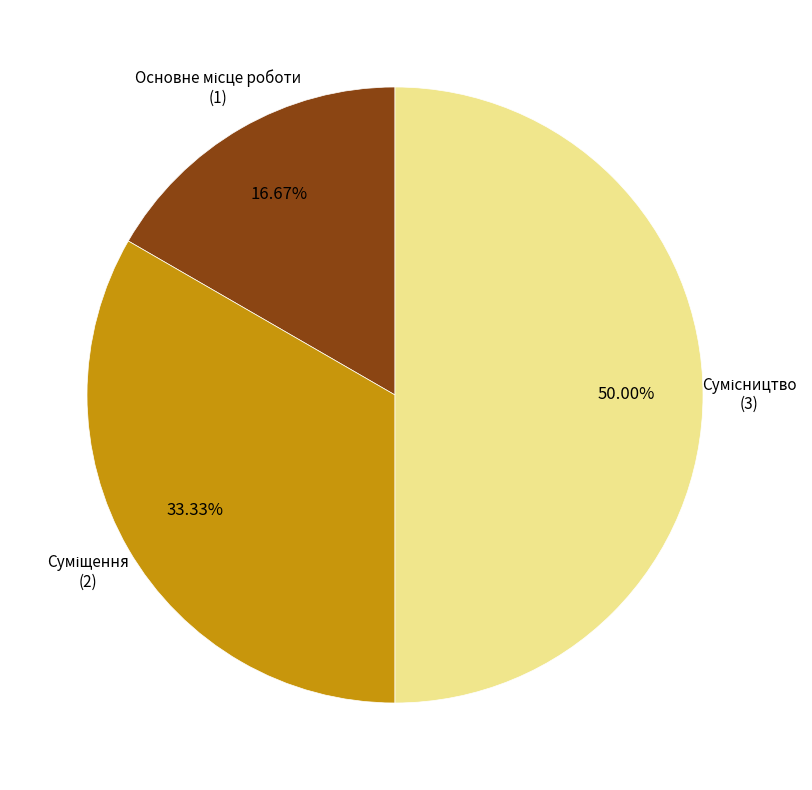

Count the number of slices in the pie.

3